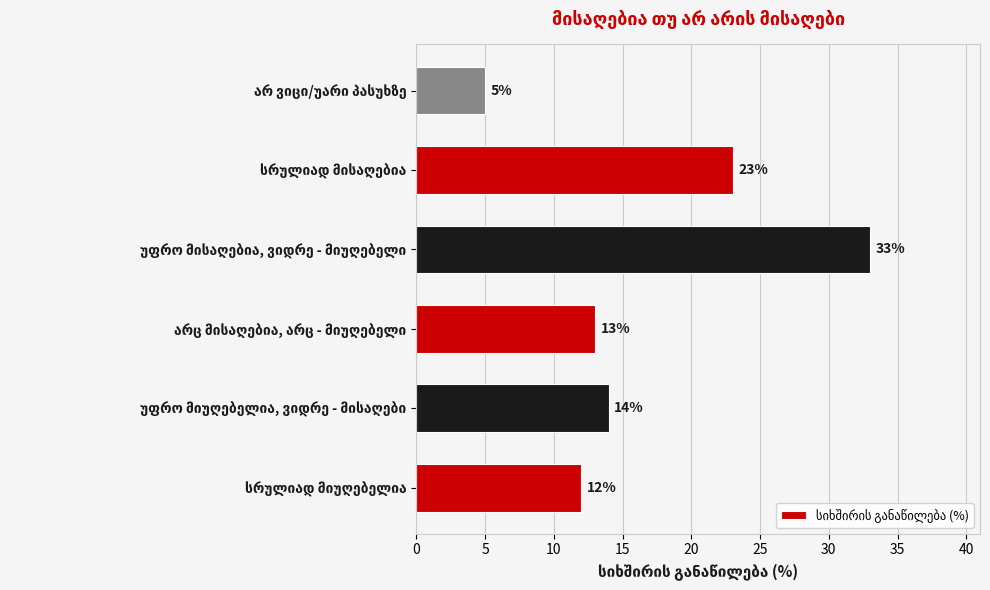

How many bars are there in total?

6